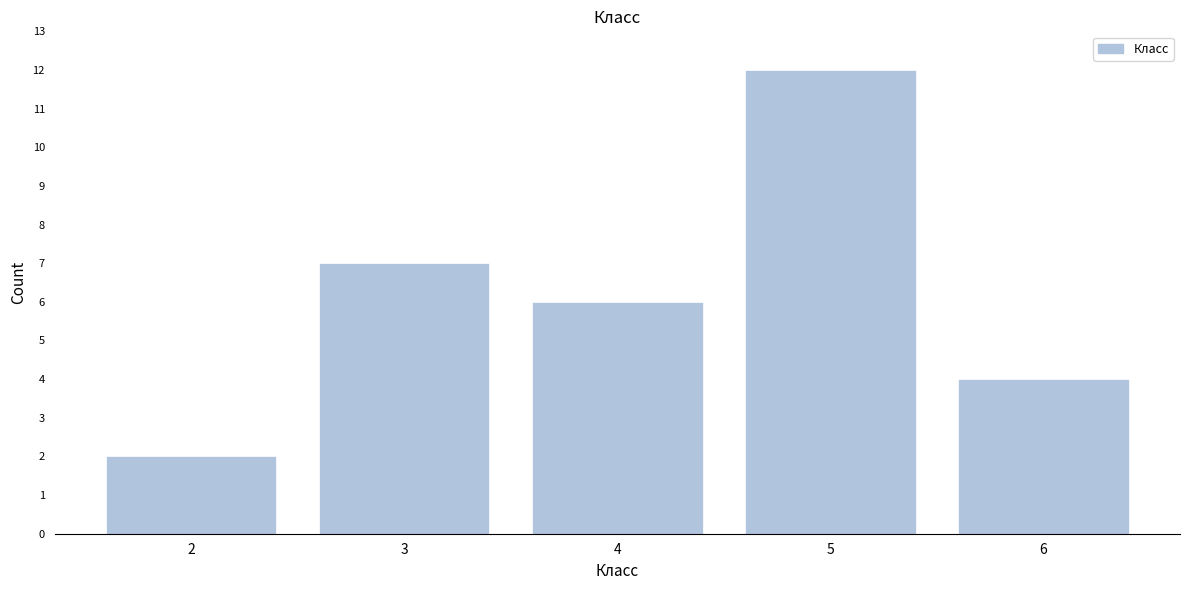

Reading left to right, transcribe all the data shown in this chart.

2	7	6	12	4